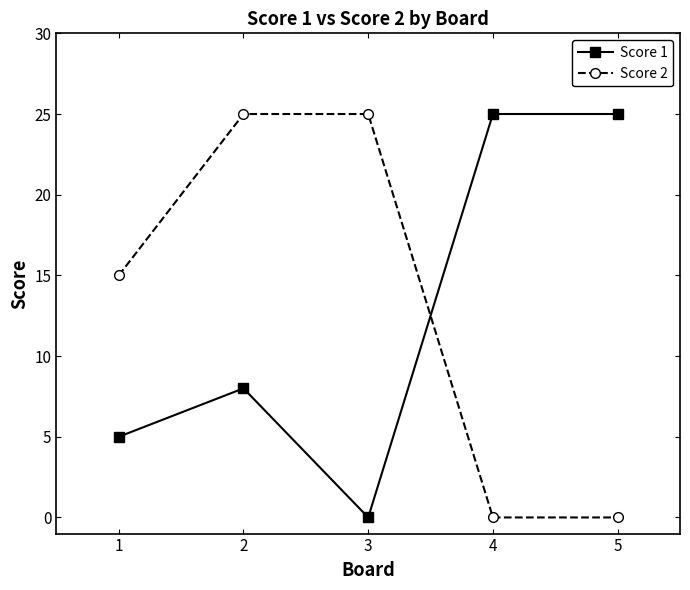

What is the difference between the highest and lowest values at 4?

25